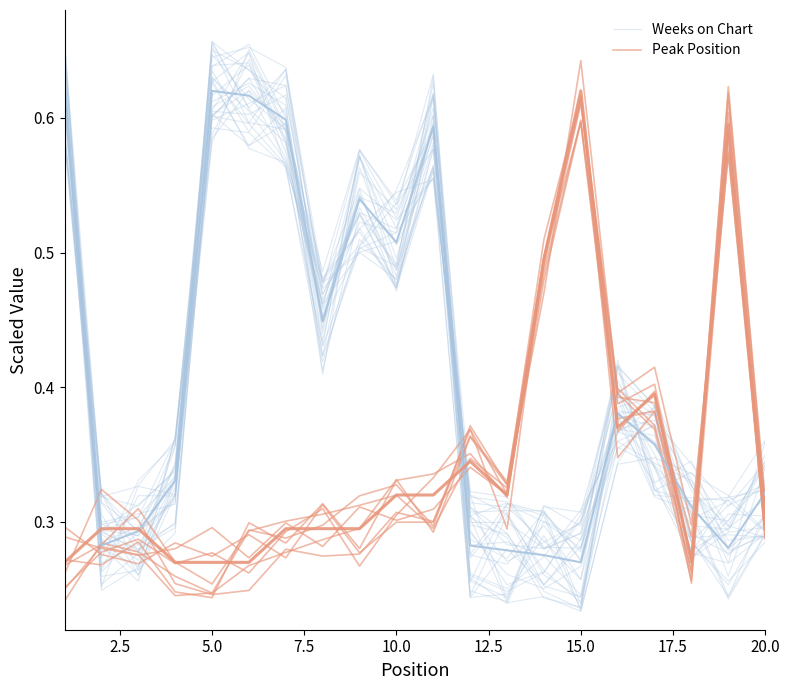

True or false: Weeks on Chart has more than 1 points higher than both neighbors.

True